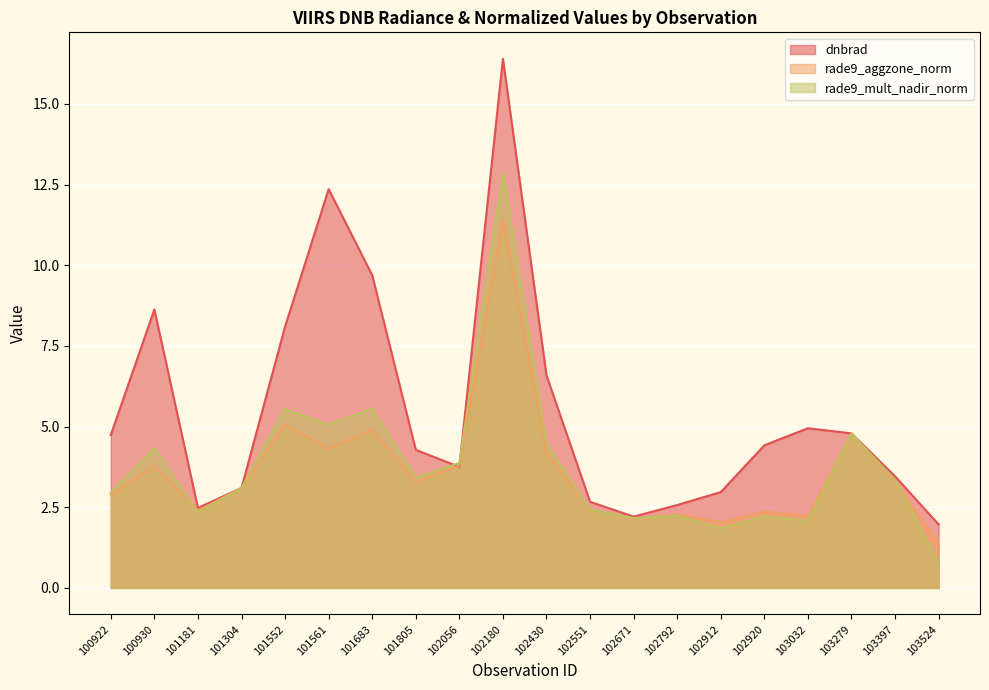

At how many categories does at least one series exceed 7?

5